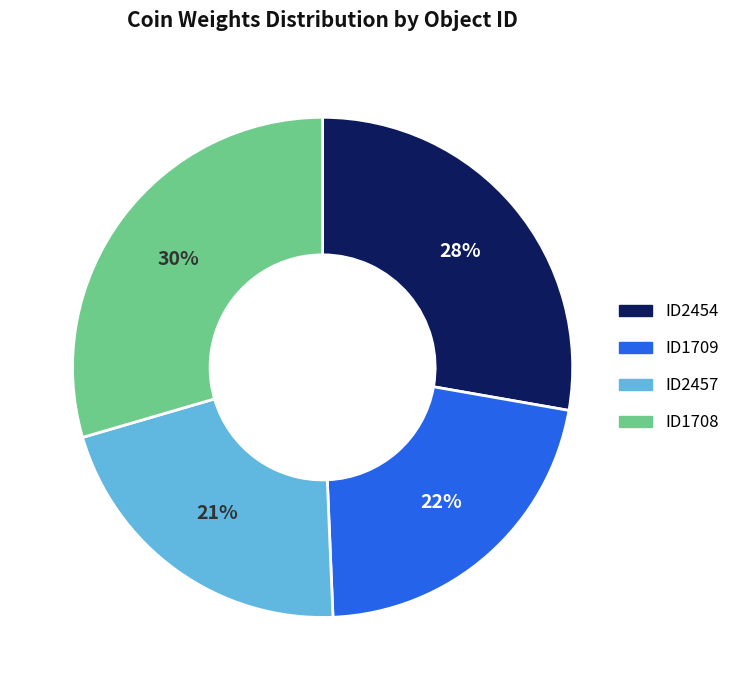

Is the sum of ID1708 and ID1709 greater than half?

Yes